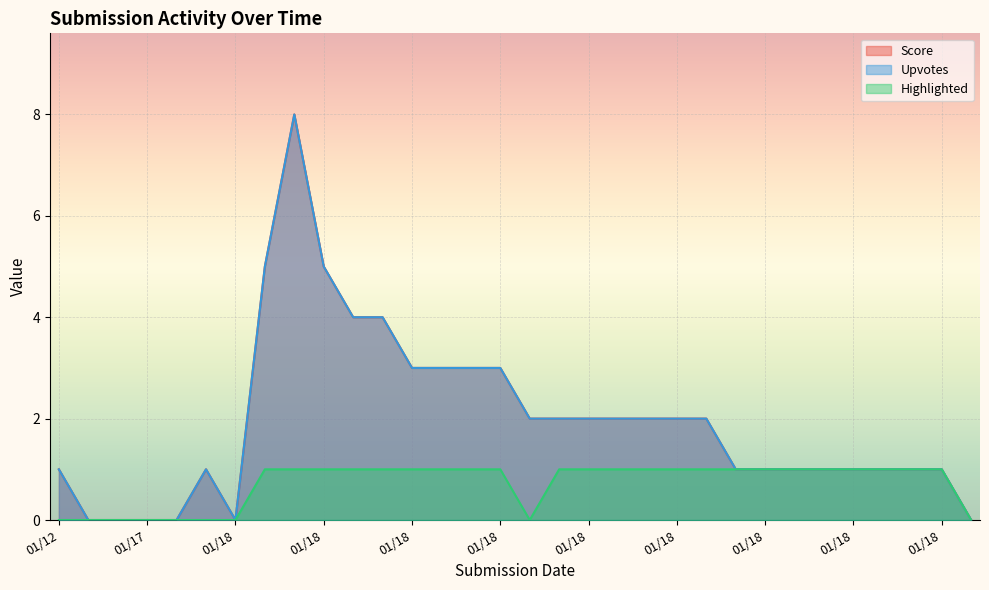

How many values in the Score series are below 2?

16